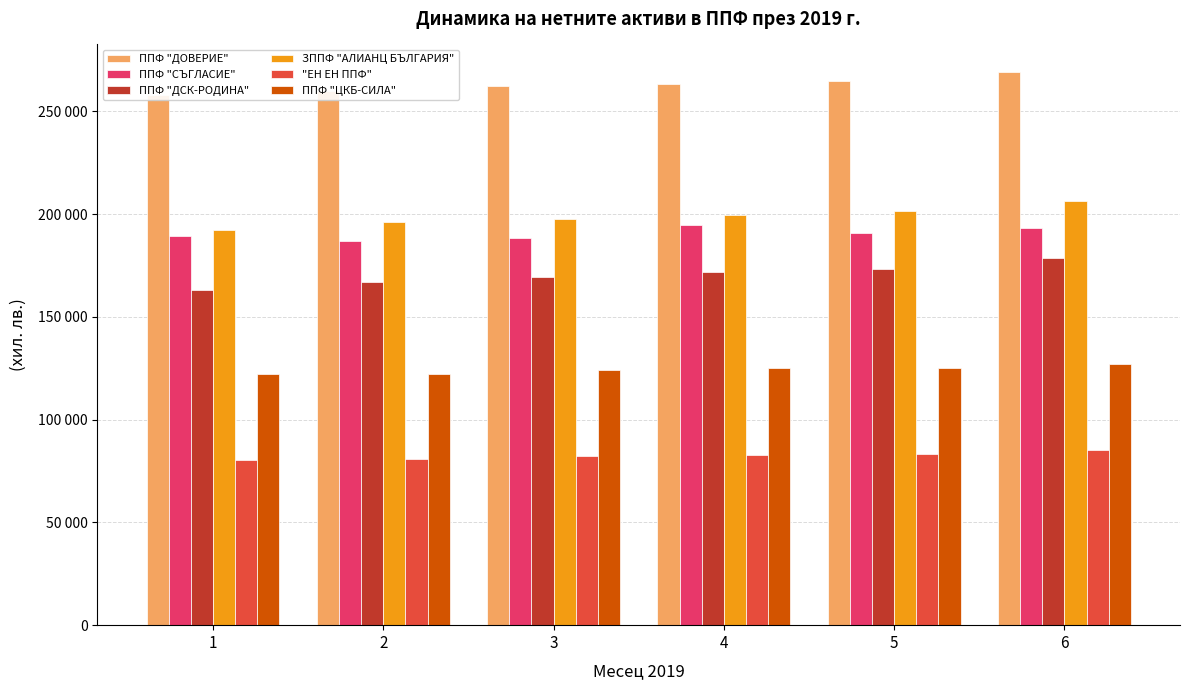

Which category has the highest value in the ЗППФ "АЛИАНЦ БЪЛГАРИЯ" series?

6